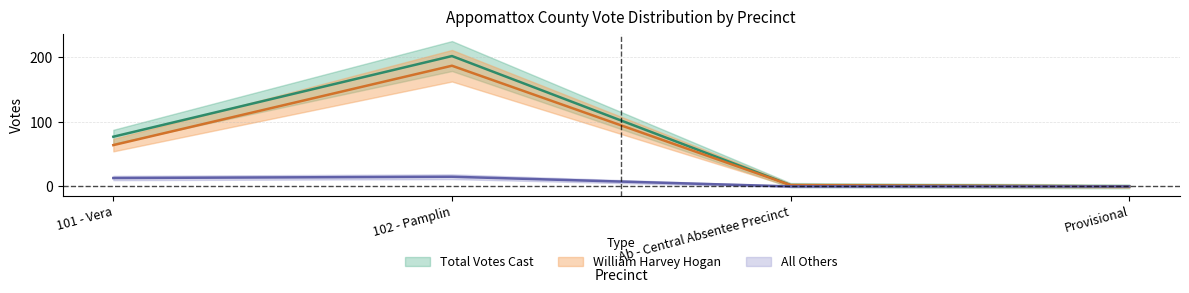

Is the value of Total Votes Cast at 102 - Pamplin greater than the value of All Others at Ab - Central Absentee Precinct?

Yes